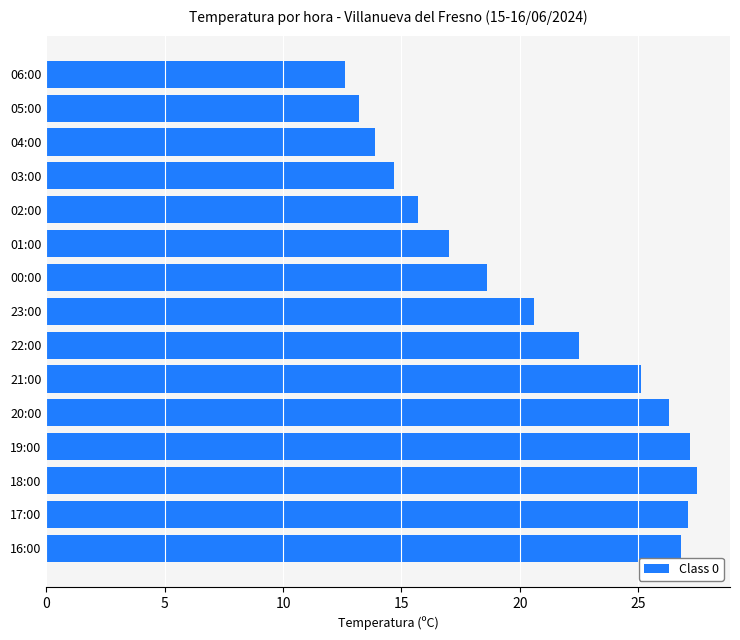

At which label is the value closest to 20?

23:00